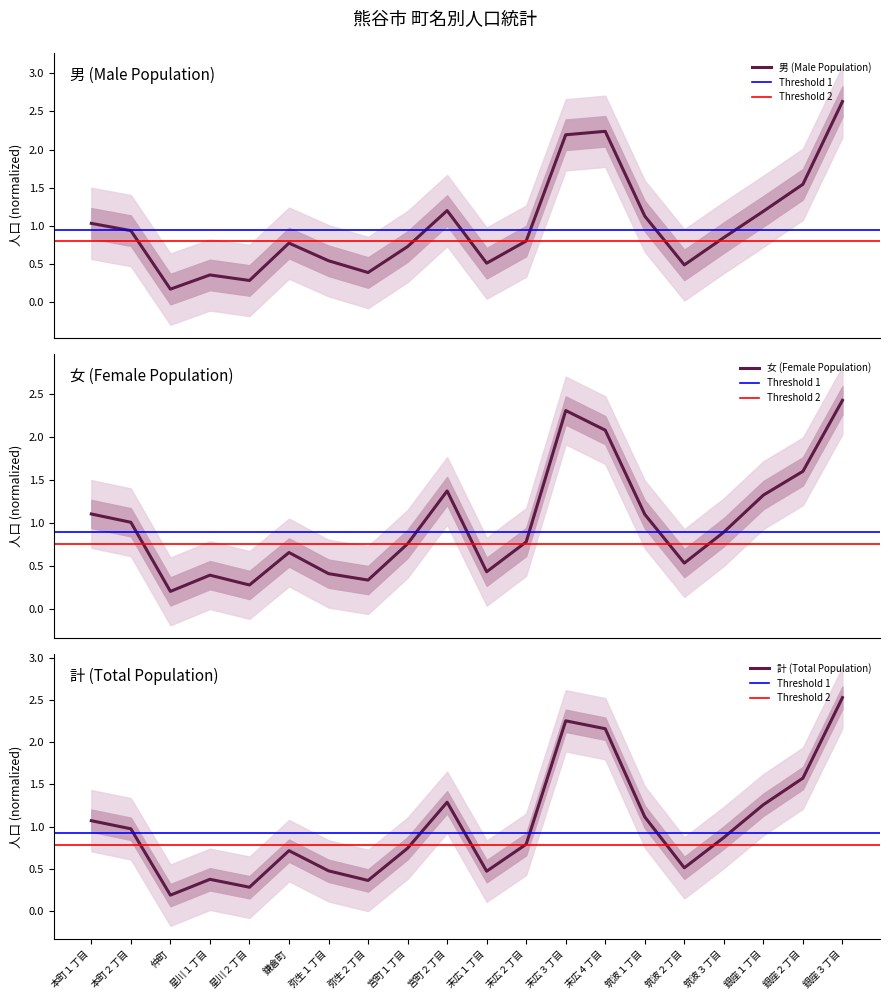

What is the highest value of the 男 series?

2.6